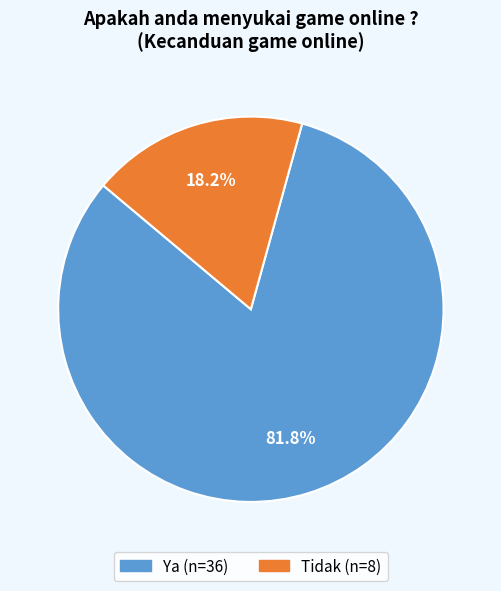

Which slice is the smallest?

Tidak